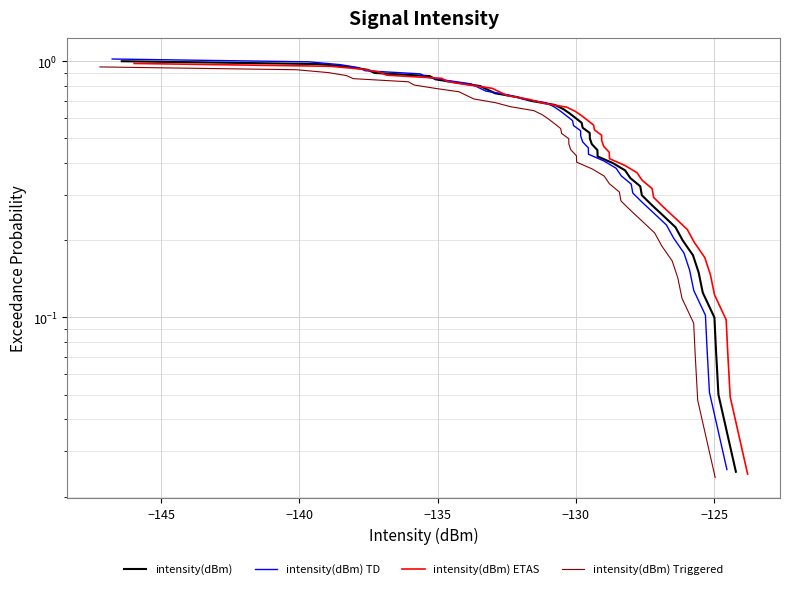

List the series in order of their overall mean, lowest first.

intensity(dBm) Triggered, intensity(dBm) ETAS, intensity(dBm), intensity(dBm) TD